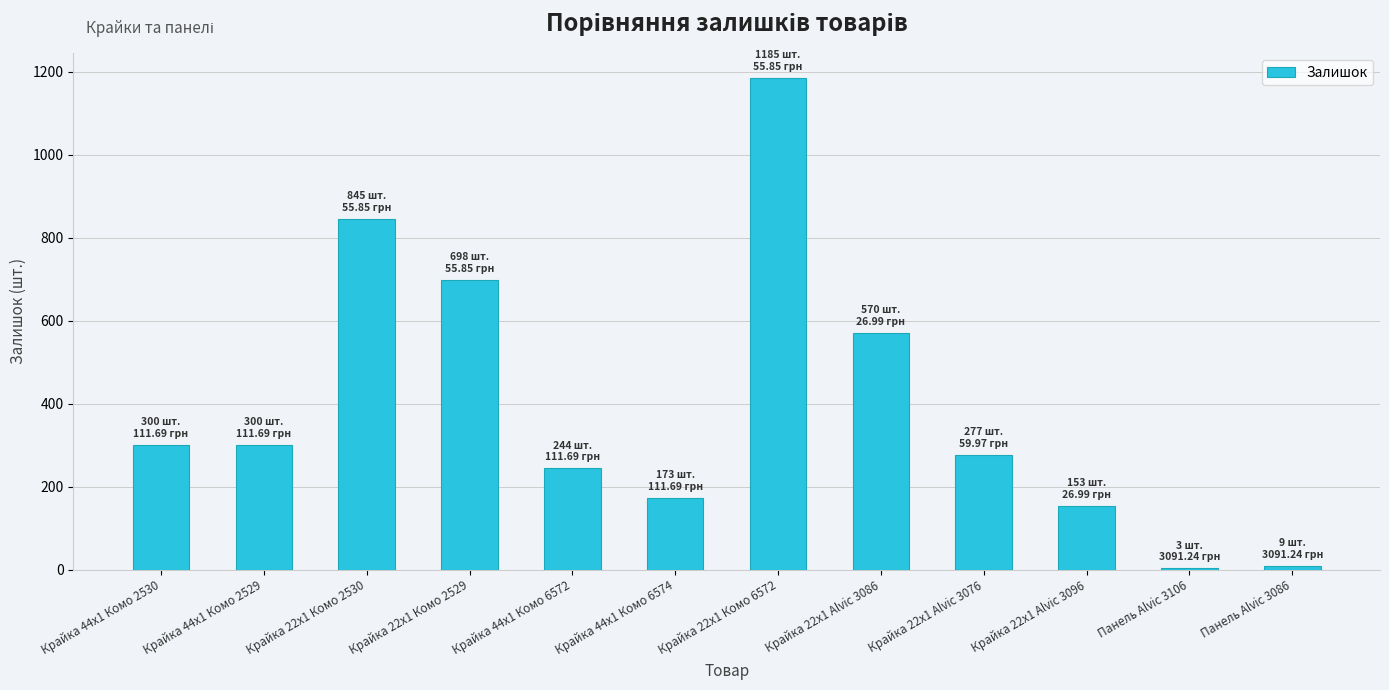

What is the sum of all values?

4757